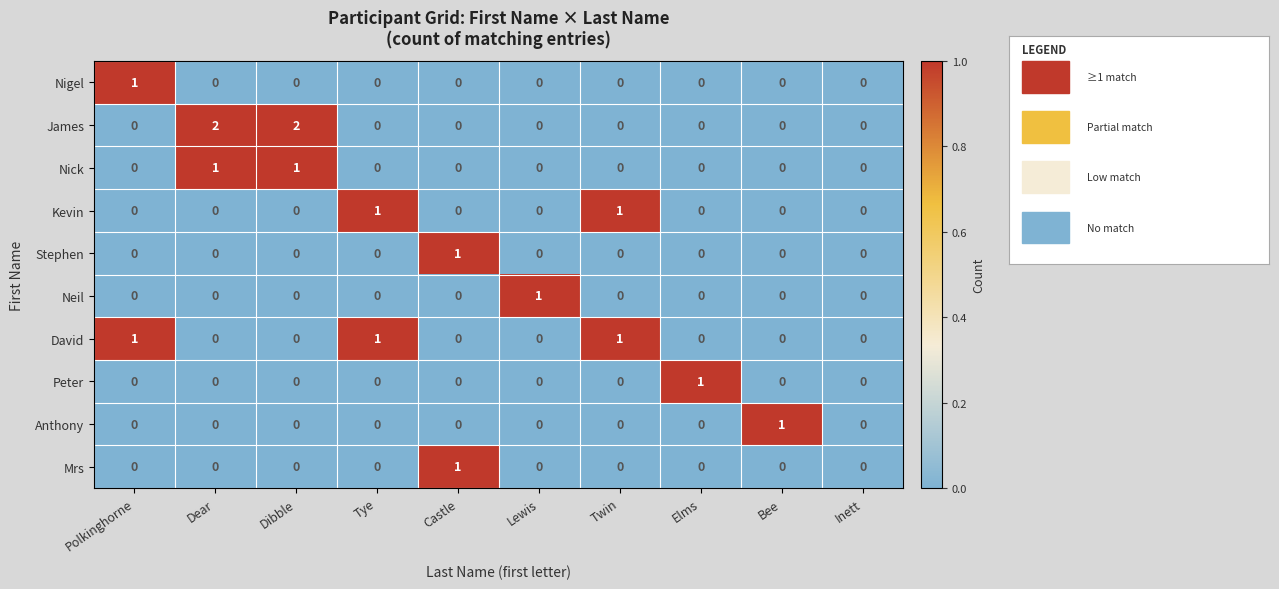

How many Neil values are between 0 and 1?

10